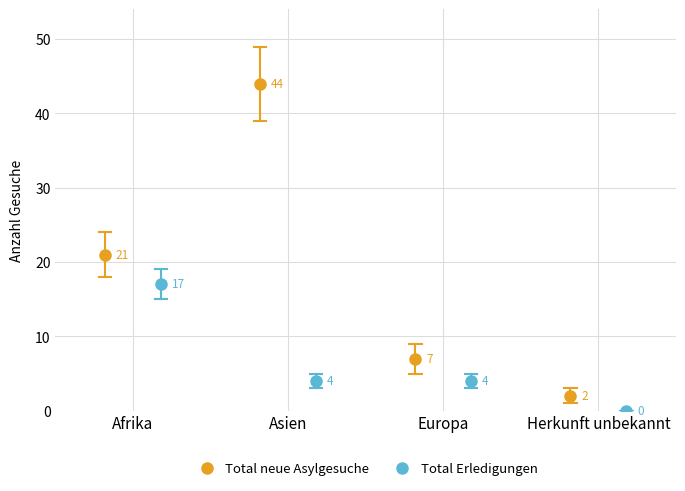

At which category does the chart reach its minimum across all series?

Herkunft unbekannt